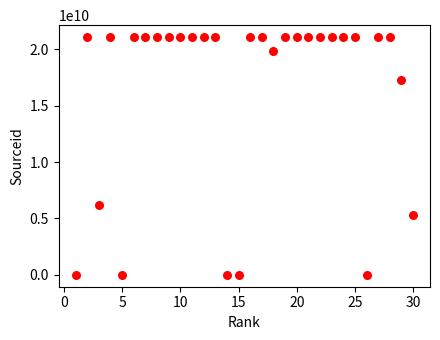

What is the range of Y values (max minus min)?

21100406690